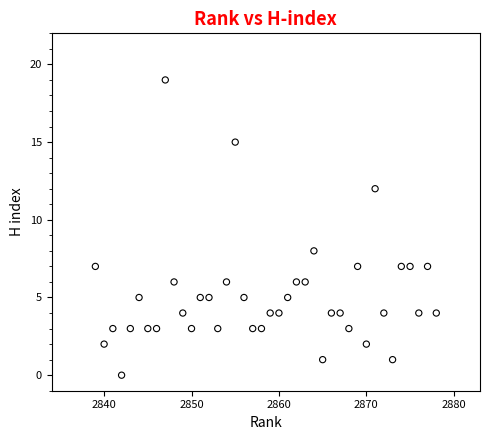

What is the range of X values (max minus min)?

39